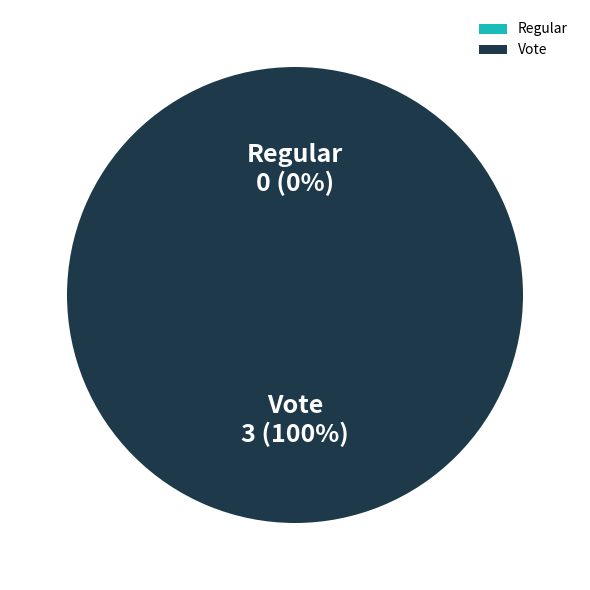

How many segments does this pie chart have?

2